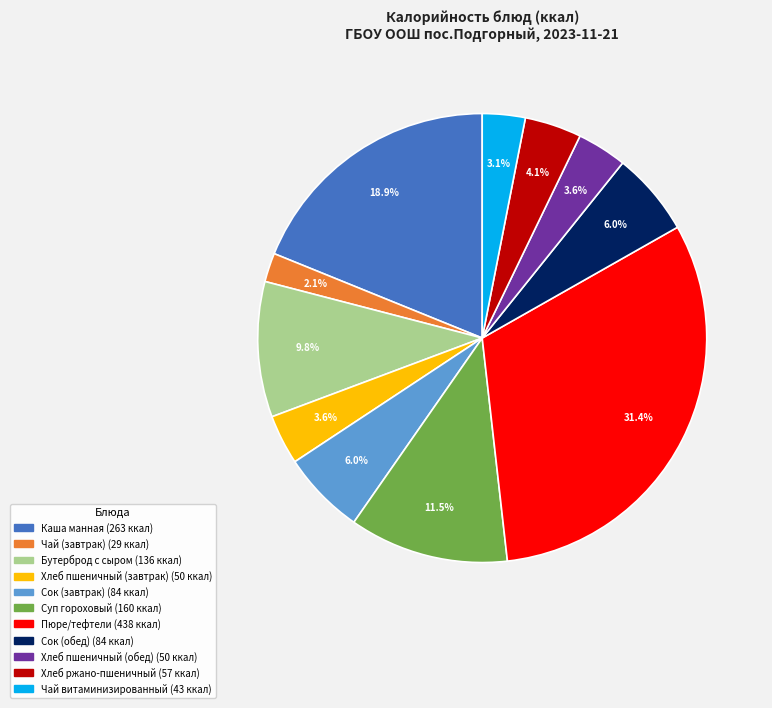

Combined, what portion of the pie is Хлеб пшеничный (завтрак) and Хлеб пшеничный (обед)?

7.2%